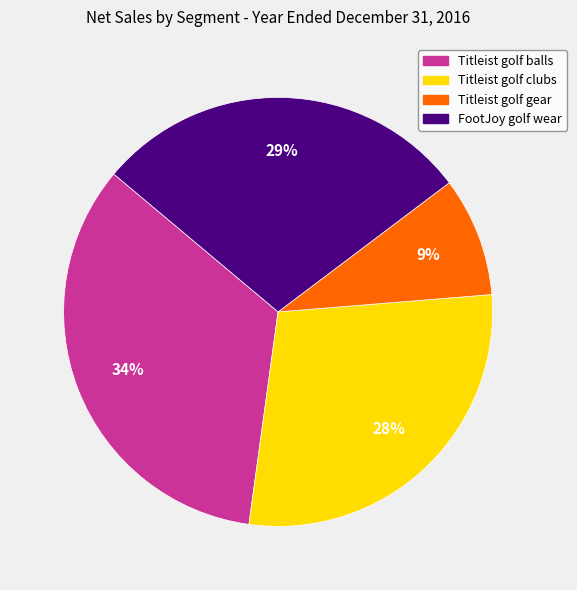

To the nearest percent, what is the combined percentage of FootJoy golf wear and Titleist golf balls?

63%